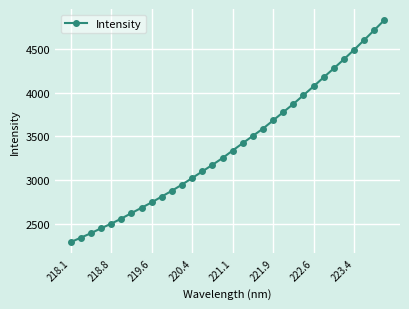

What is the maximum value shown in the chart?

4832.9